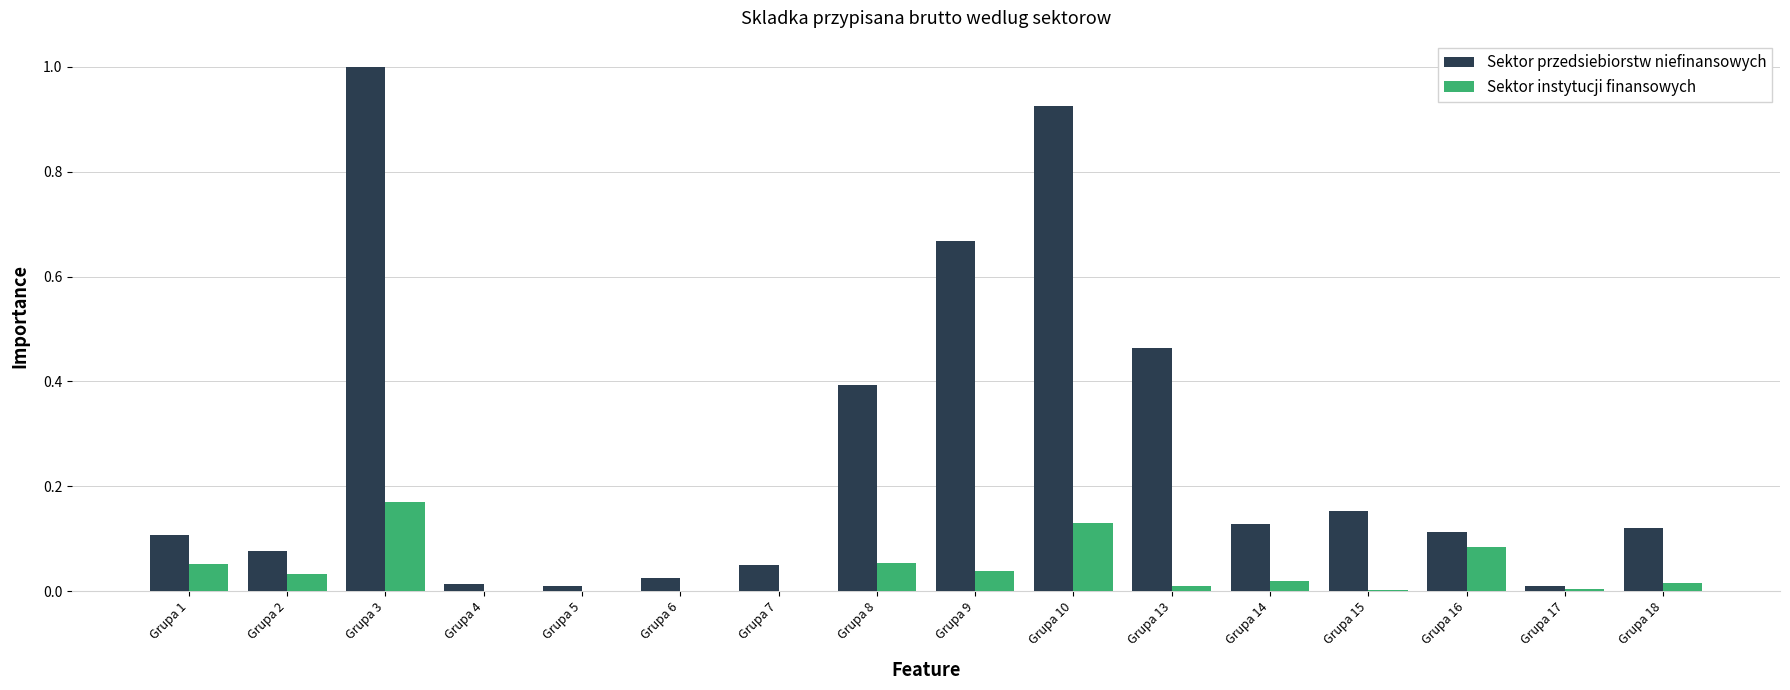

What is the maximum value shown in the chart?

1.0